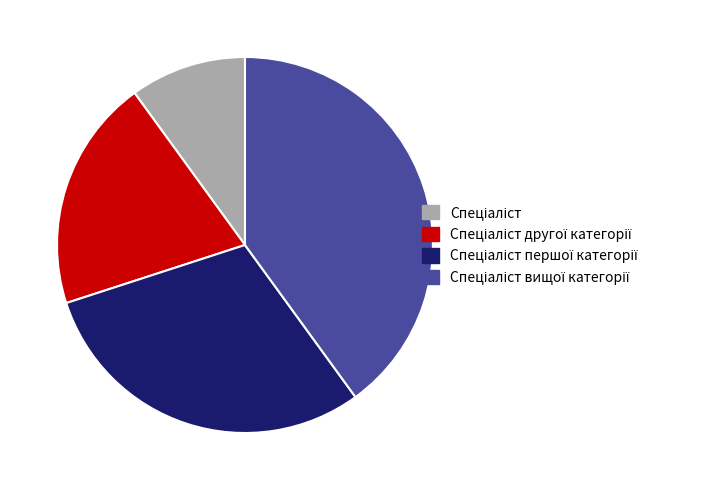

Does any single category account for the majority?

No